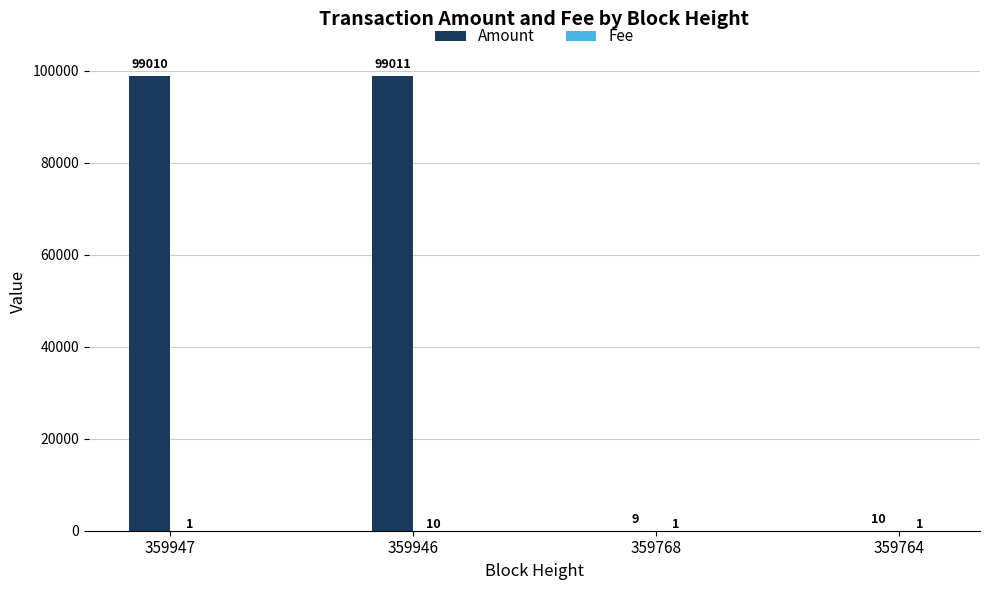

The Amount series shows 99010 at 359947. True or false?

True